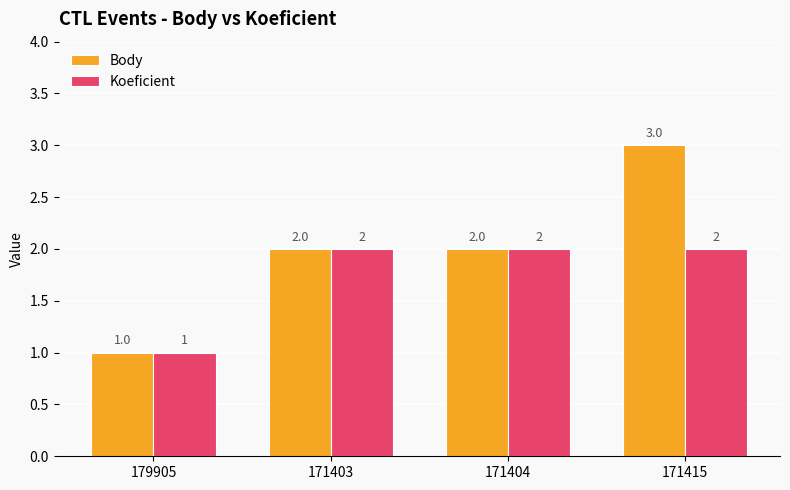

Rank the series by their average value, from highest to lowest.

Body, Koeficient